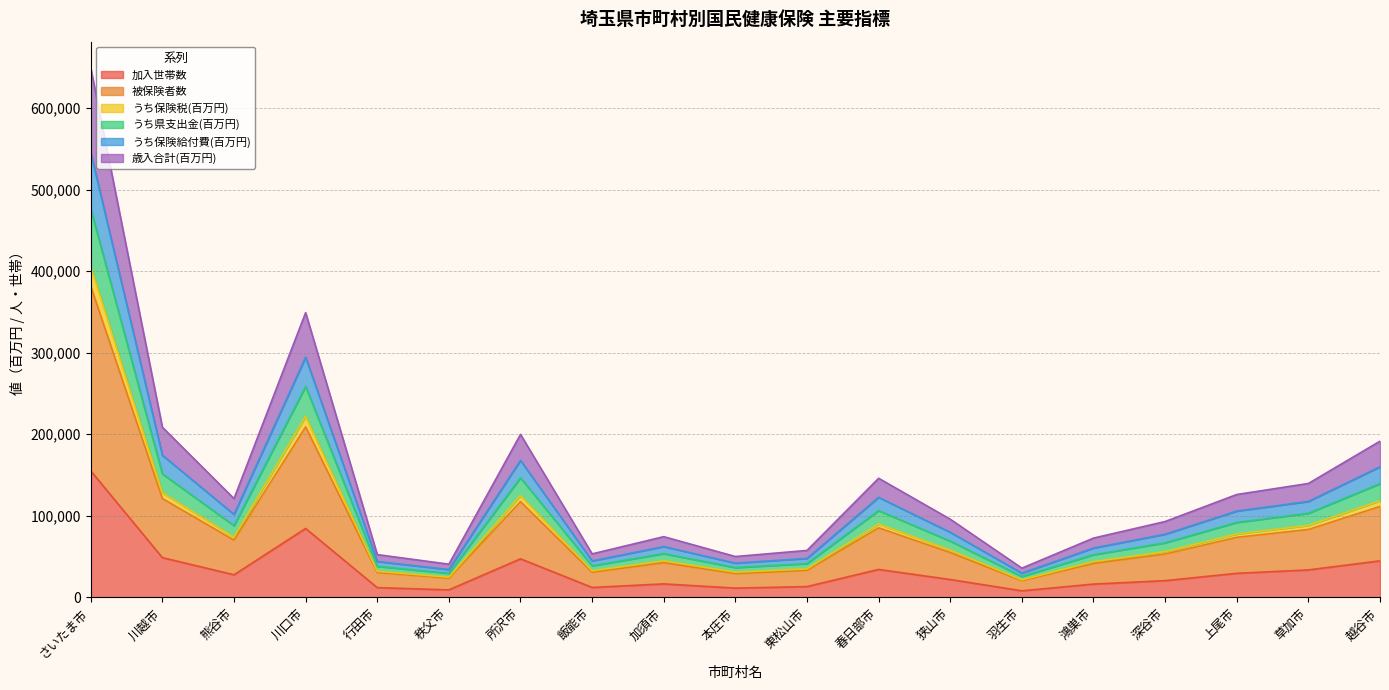

At which label does 加入世帯数 reach its peak?

さいたま市